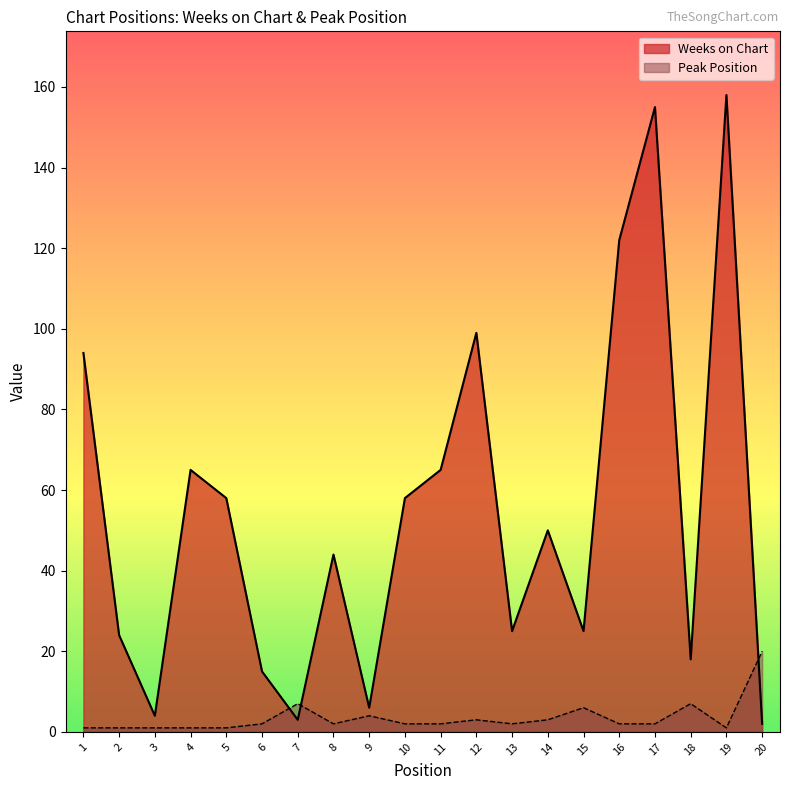

Where do Weeks on Chart and Peak Position first cross each other?

6 and 7